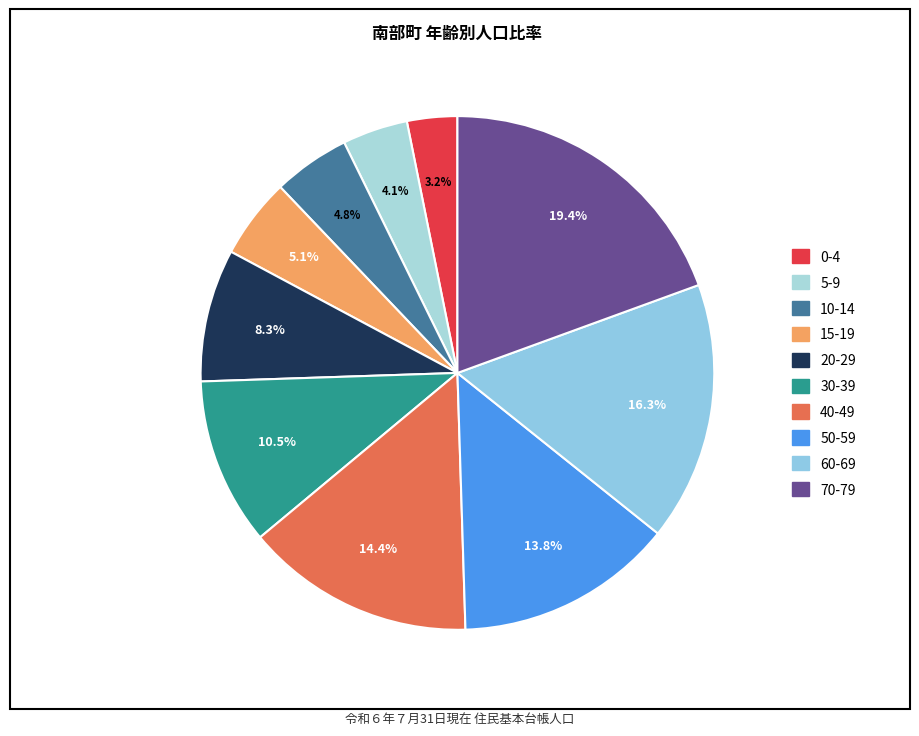

Which slice is the largest?

70-79